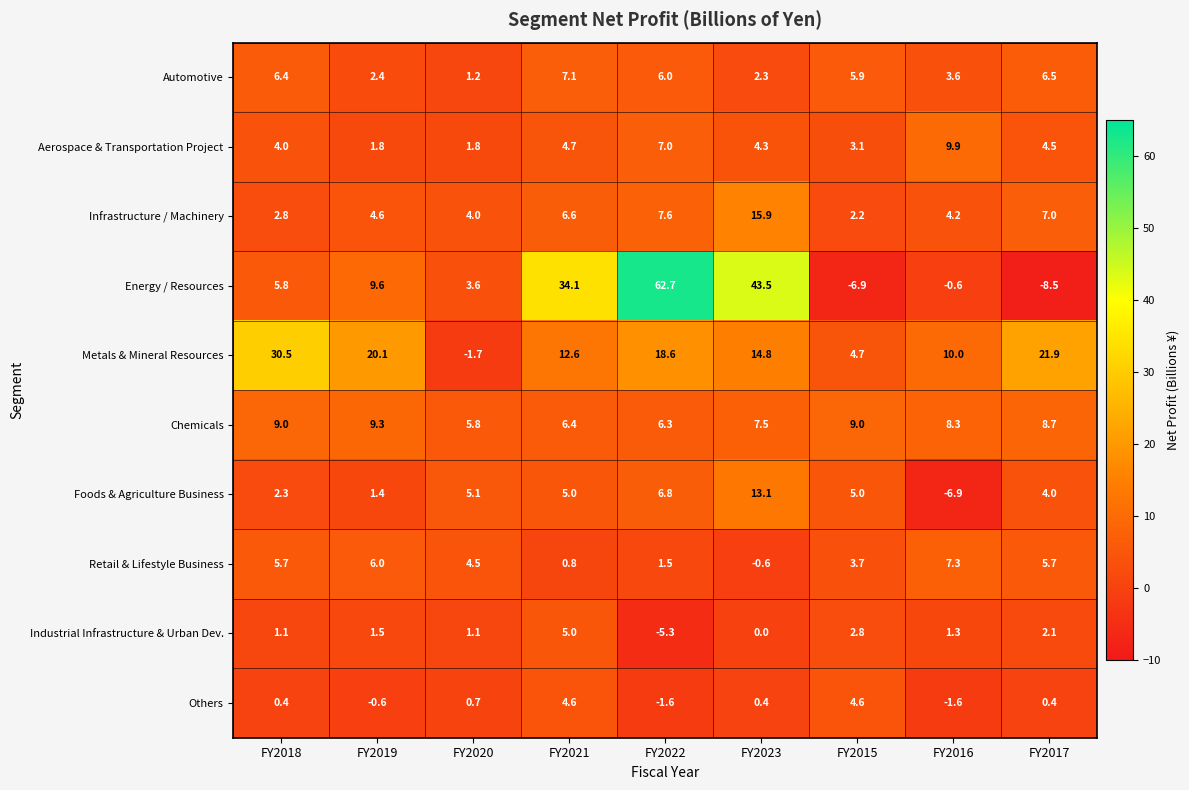

Count the number of categories in the chart.

9